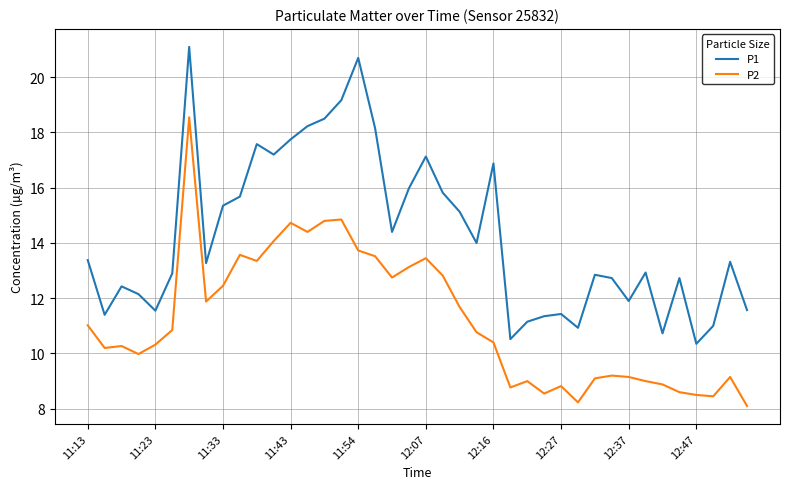

True or false: P1 and P2 intersect in this chart.

False